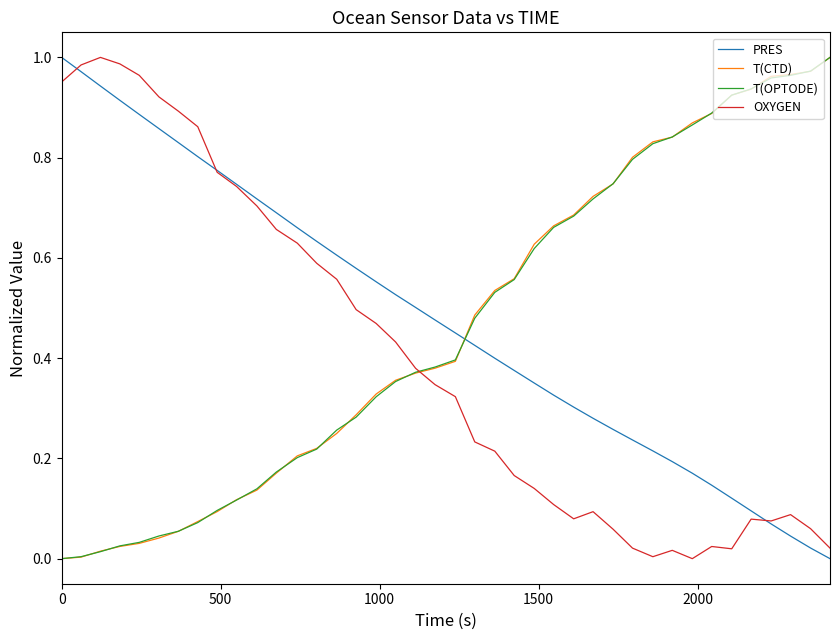

What is the difference between the maximum and second lowest values in the T(OPTODE) series?

1.0